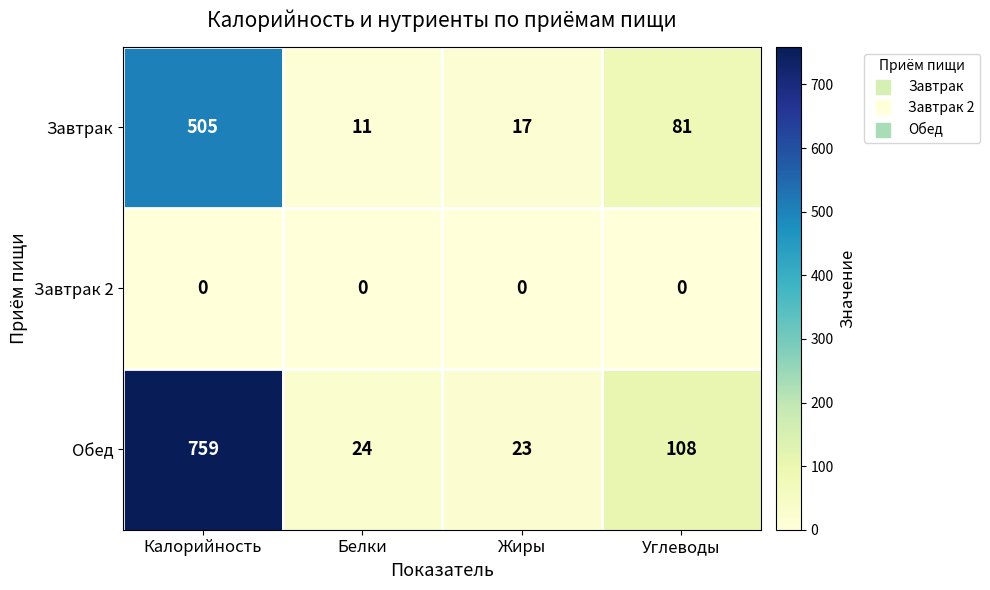

Which series changed the most between Калорийность and Жиры?

Обед